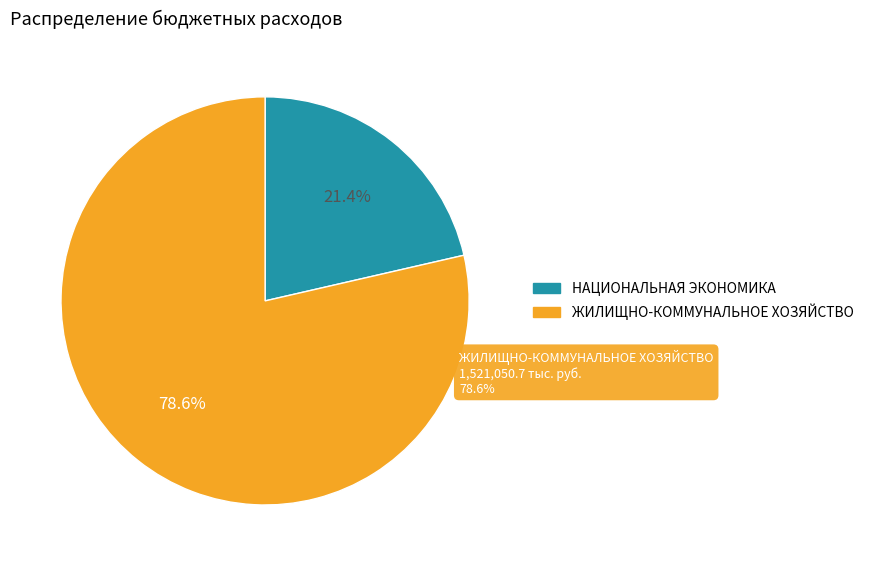

What is the change in value from НАЦИОНАЛЬНАЯ ЭКОНОМИКА to ЖИЛИЩНО-КОММУНАЛЬНОЕ ХОЗЯЙСТВО?

+1106761.8